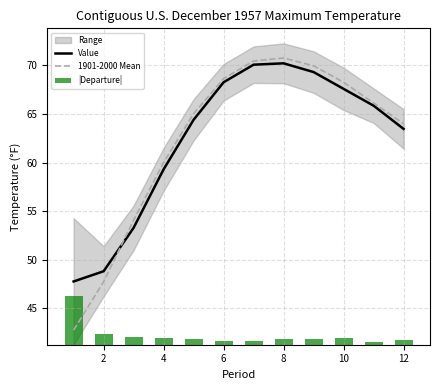

Is it true that Value equals 63.5 at 12?

True